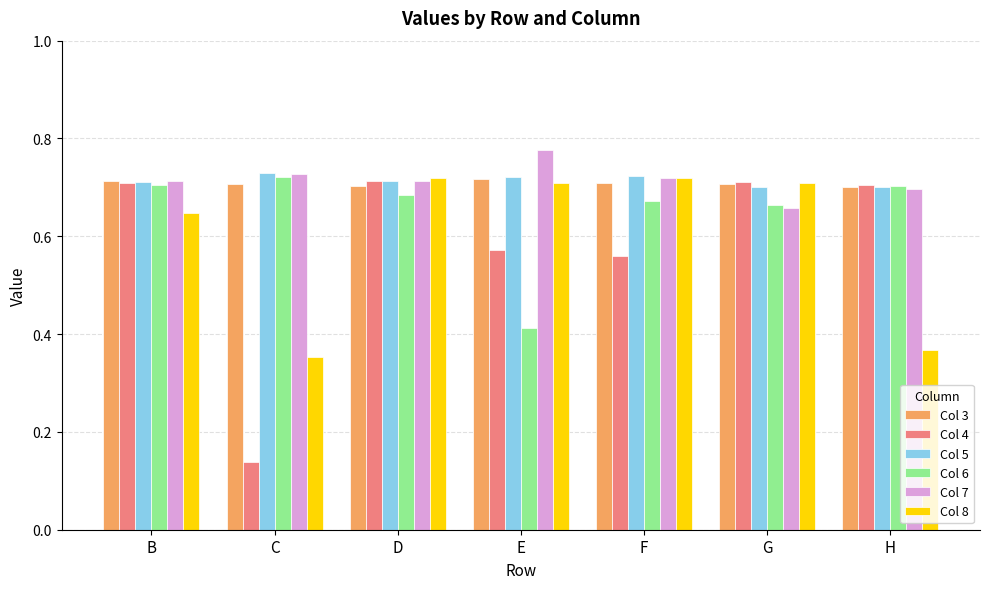

True or false: Col 6 has a value of 0.7 at F.

True